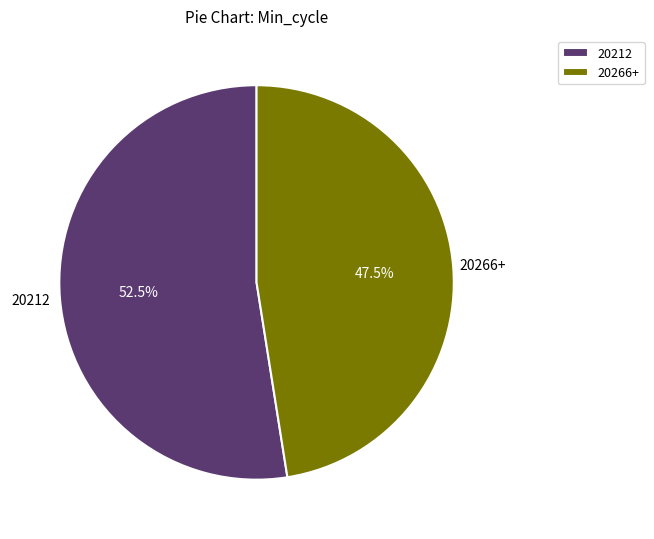

Do 20212 and 20266+ together represent more than half of the pie?

Yes